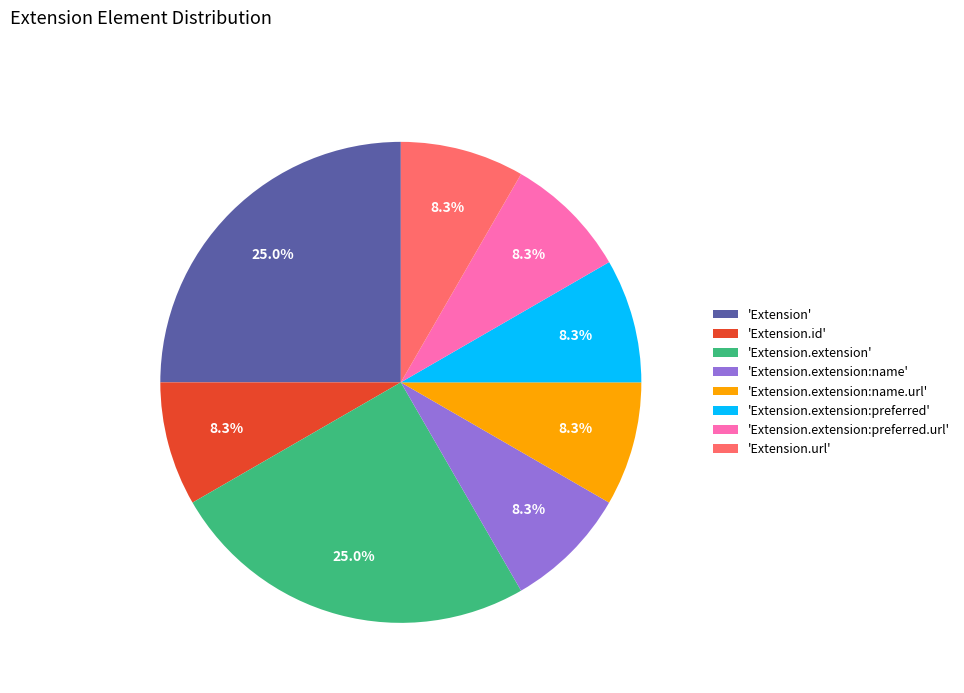

Does 'Extension.extension:name' represent more than half of the total?

No